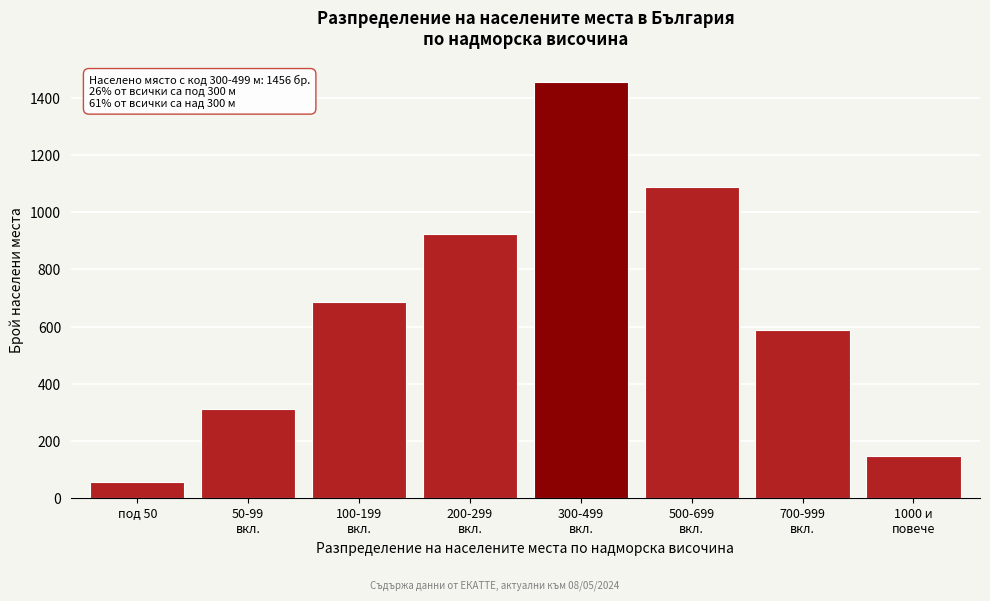

Reading left to right, extract all data points from this chart.

58	312	687	923	1456	1087	589	147